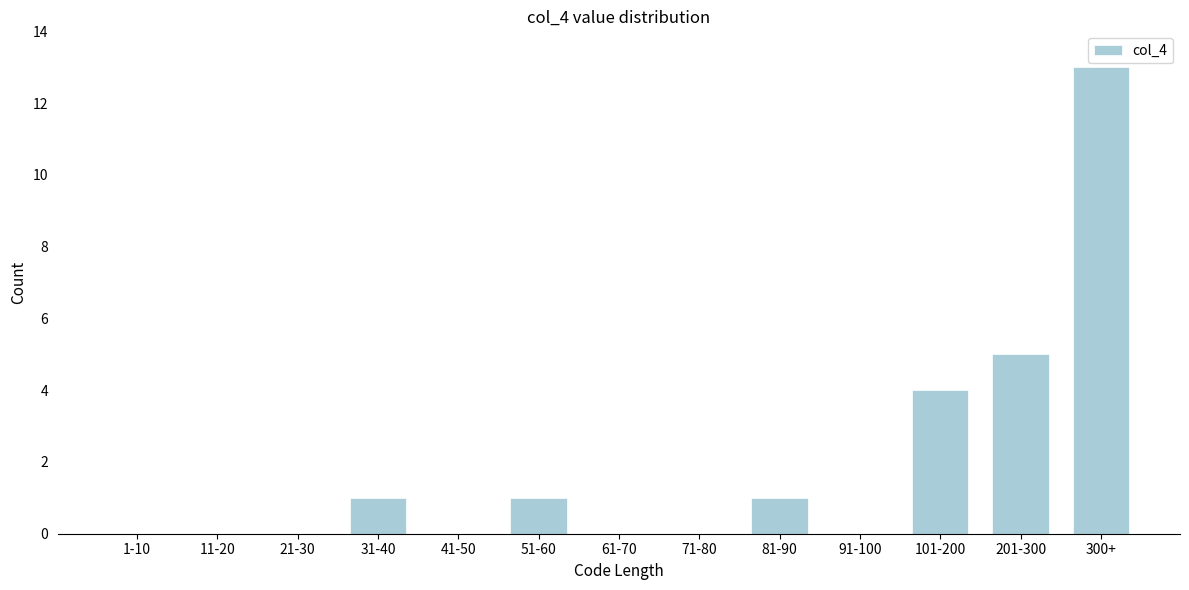

Reading left to right, list all the values displayed in this chart.

1-10=0	11-20=0	21-30=0	31-40=1	41-50=0	51-60=1	61-70=0	71-80=0	81-90=1	91-100=0	101-200=4	201-300=5	300+=13